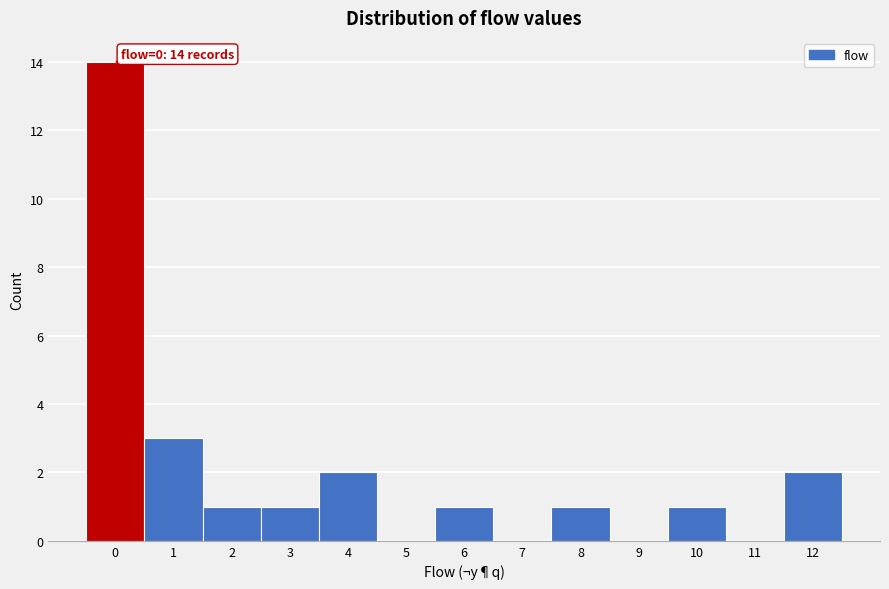

Reading left to right, what are all the values shown in this chart?

0=14	1=3	2=1	3=1	4=2	5=0	6=1	7=0	8=1	9=0	10=1	11=0	12=2